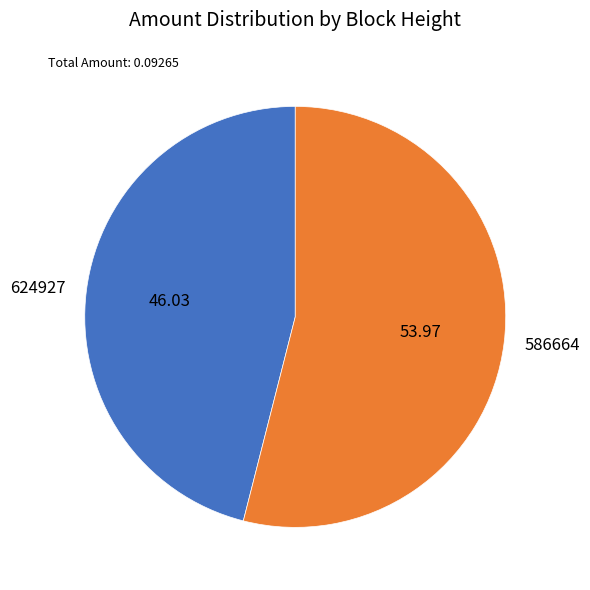

Is the sum of 624927 and 586664 greater than half?

Yes